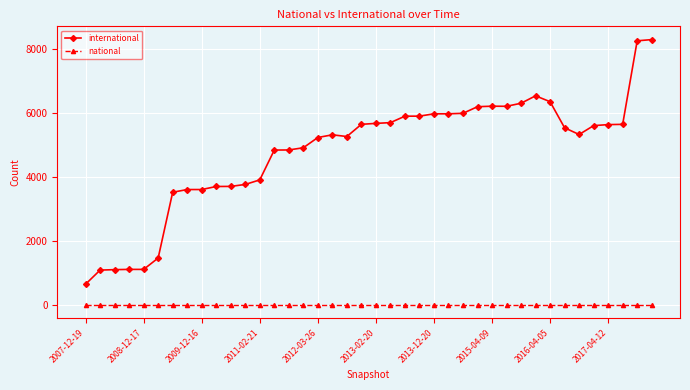

Which series has the largest total across all categories?

international